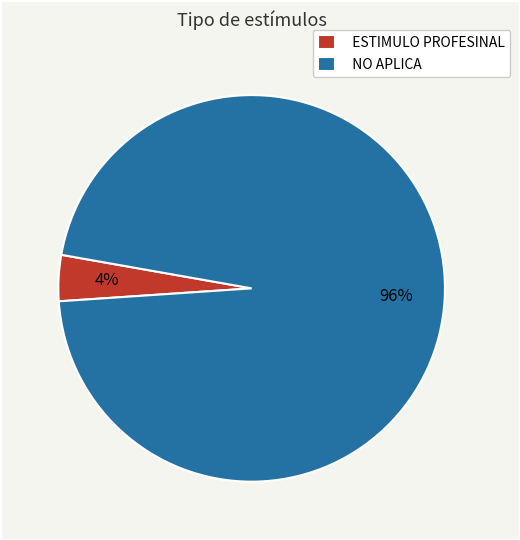

To the nearest percent, what is the average slice percentage?

50%